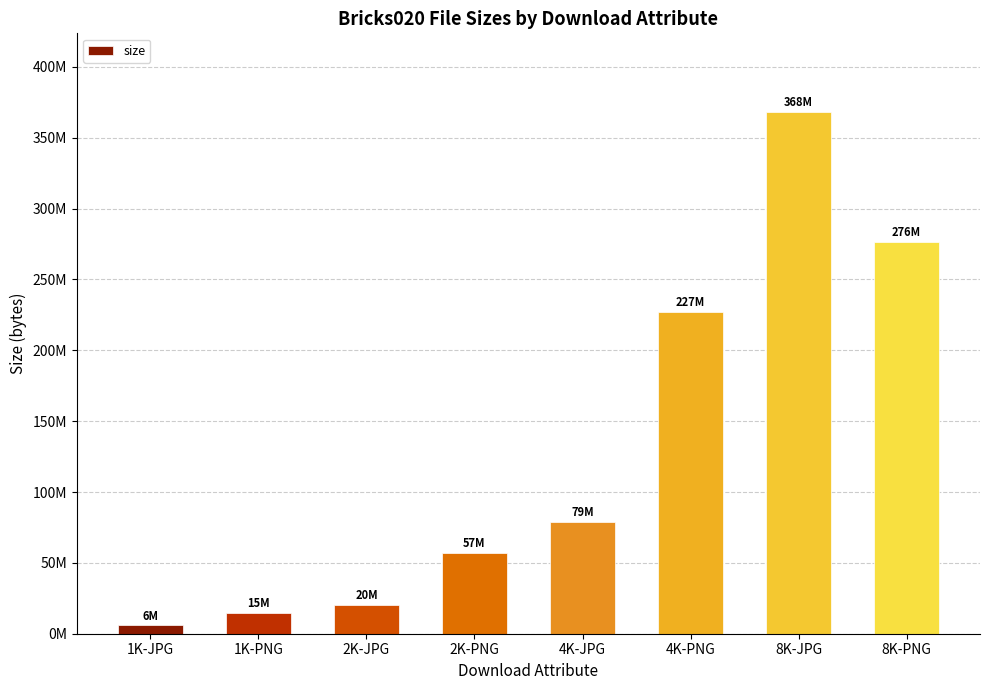

What is the greatest value displayed?

368385670